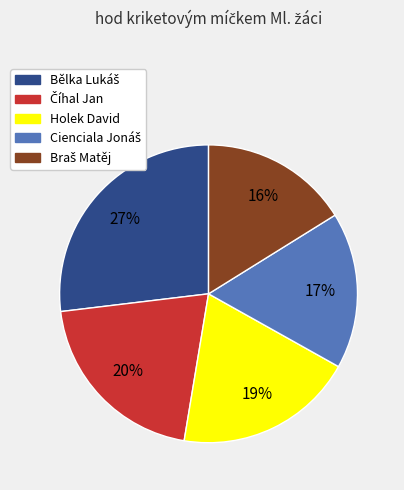

To the nearest percent, what is the difference between the largest and smallest slice percentages?

11%